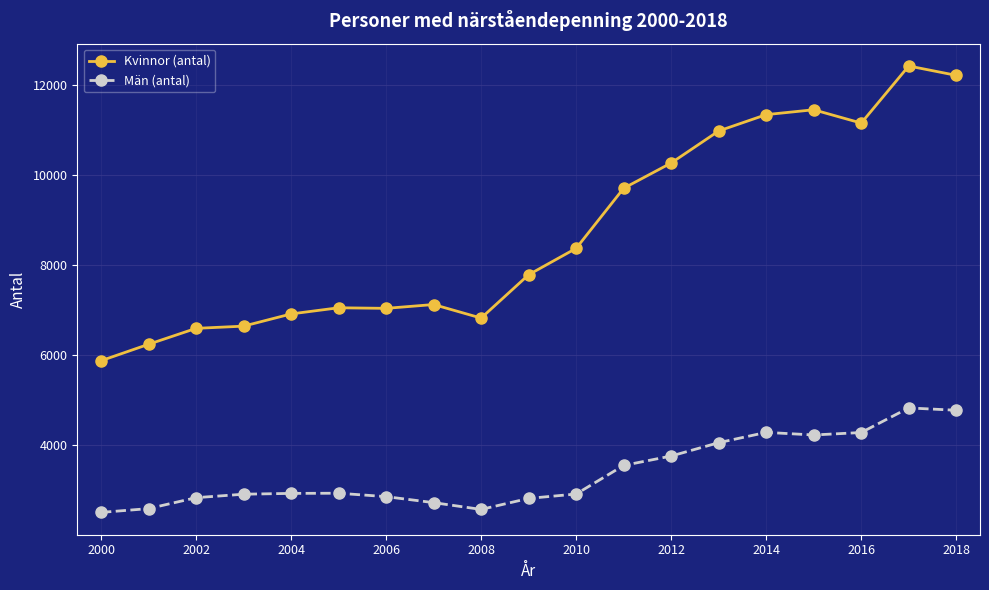

What are all the series names shown in the legend?

Kvinnor (antal), Män (antal)